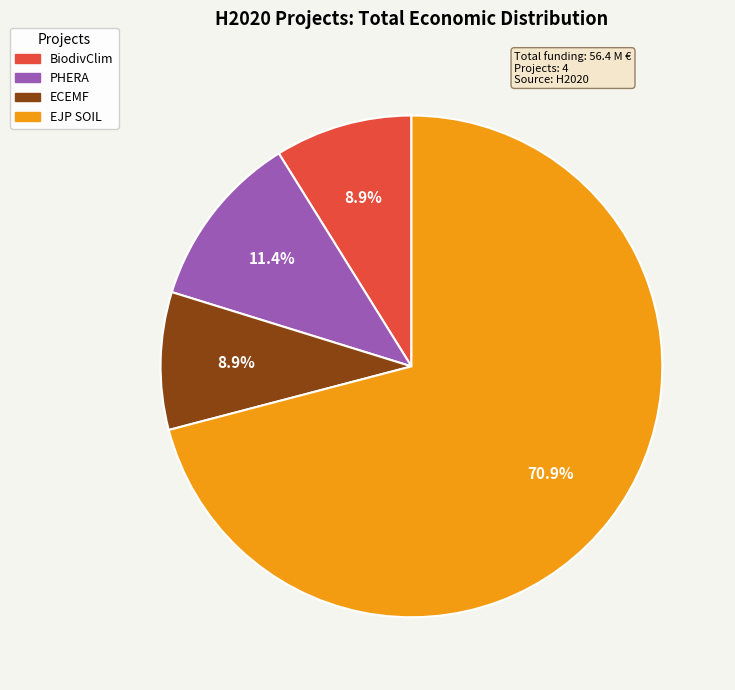

Does BiodivClim account for over 50% of the chart?

No